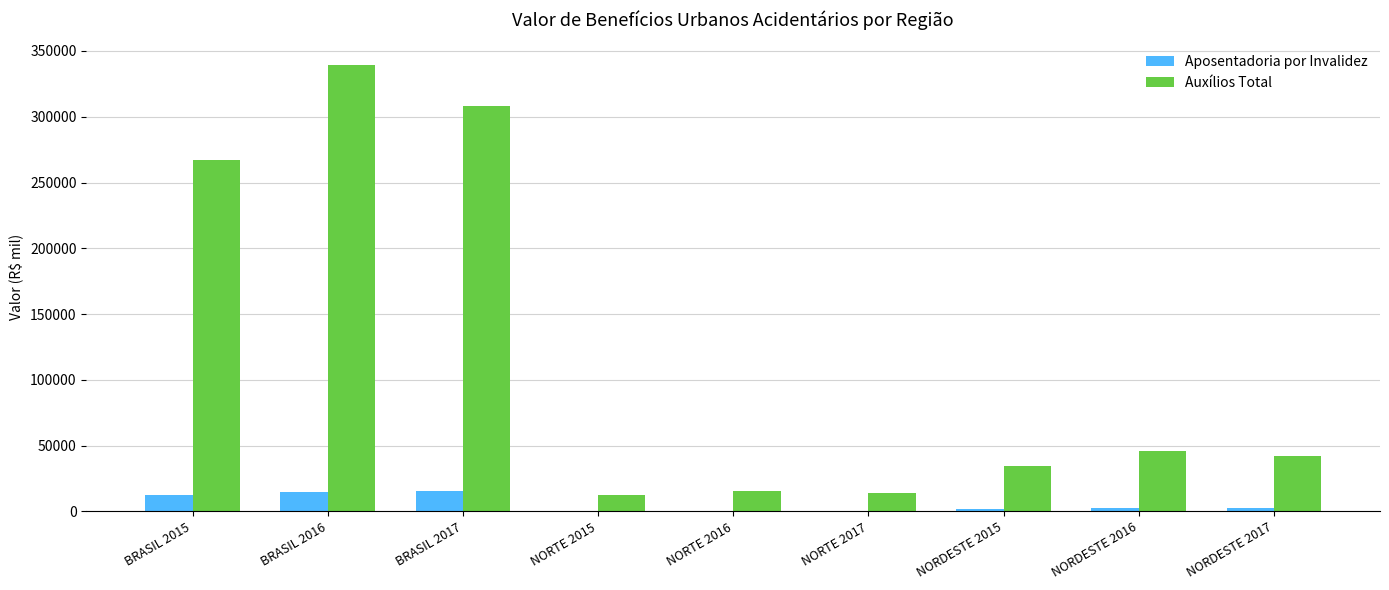

Is it true that Auxílios Total equals 496474 at BRASIL 2017?

False